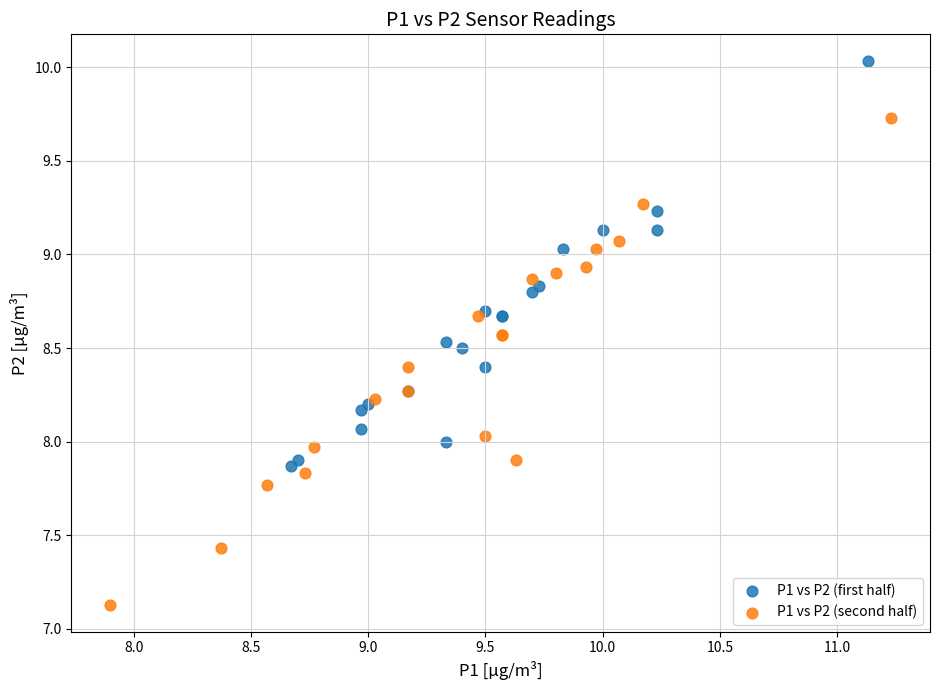

Which series has the widest spread of Y values?

P1 vs P2 (second half)